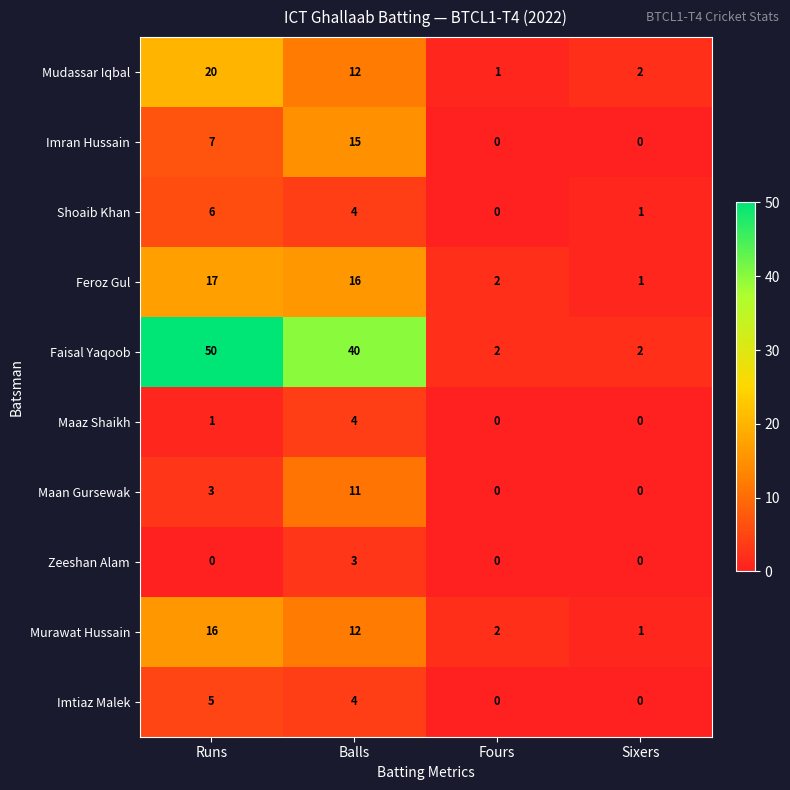

The Feroz Gul series shows 17 at Runs. True or false?

True